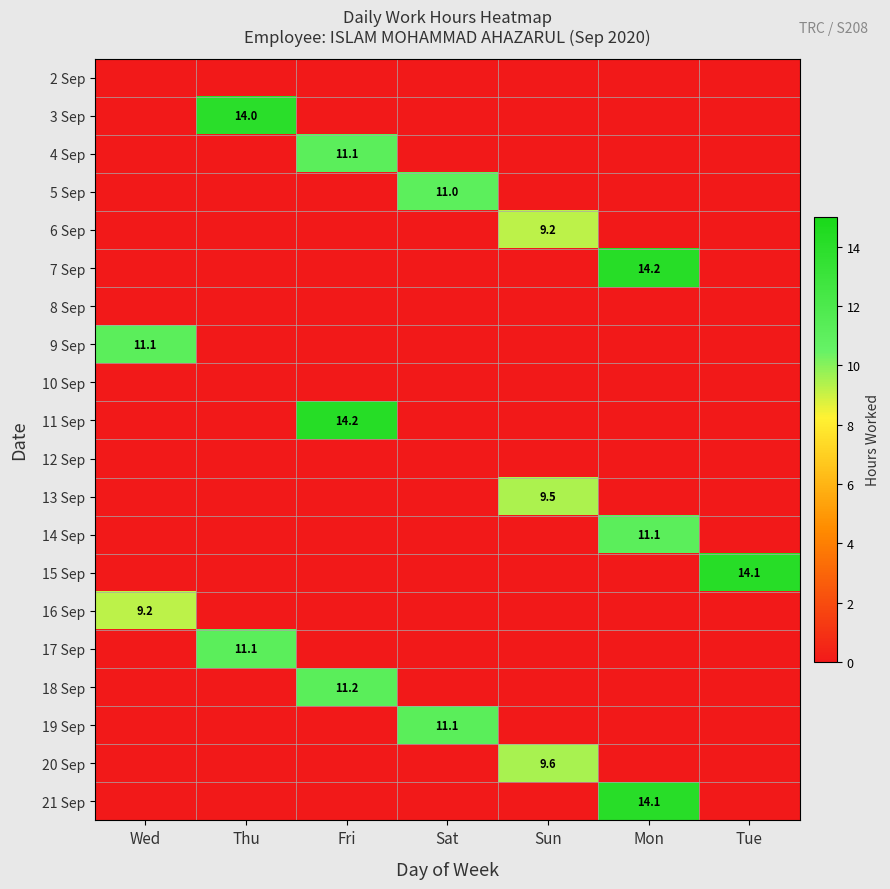

The 21 Sep series shows 24.6 at Mon. True or false?

False